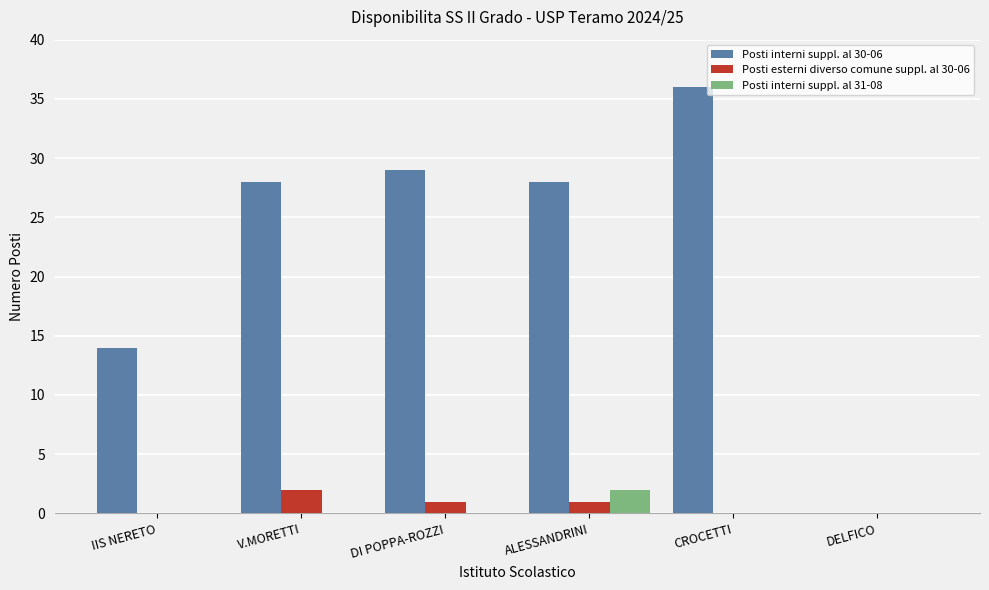

At which category does the chart reach its peak across all series?

CROCETTI